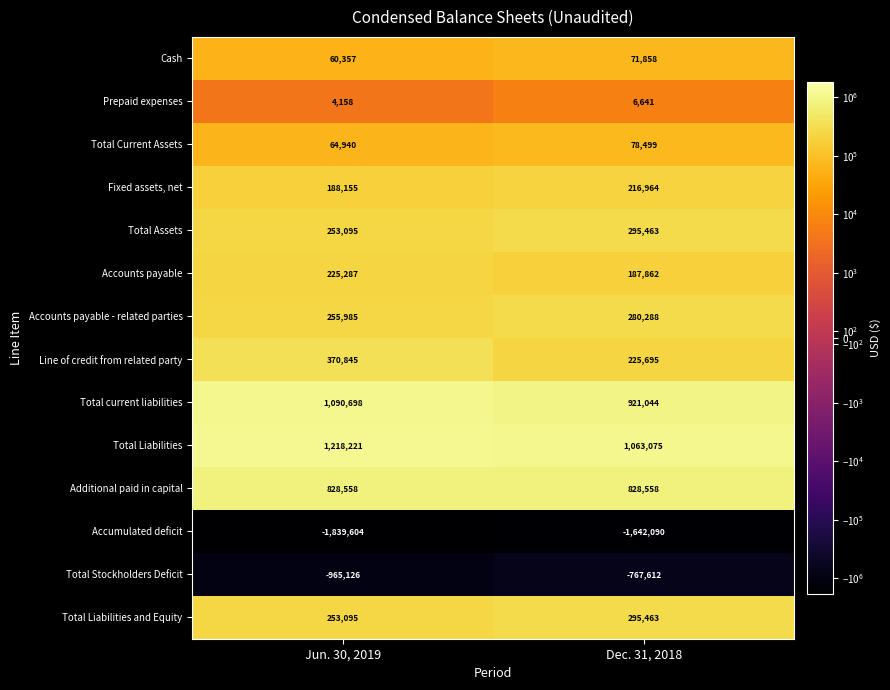

What is the spread (max minus min) of values at Dec. 31, 2018?

2705165